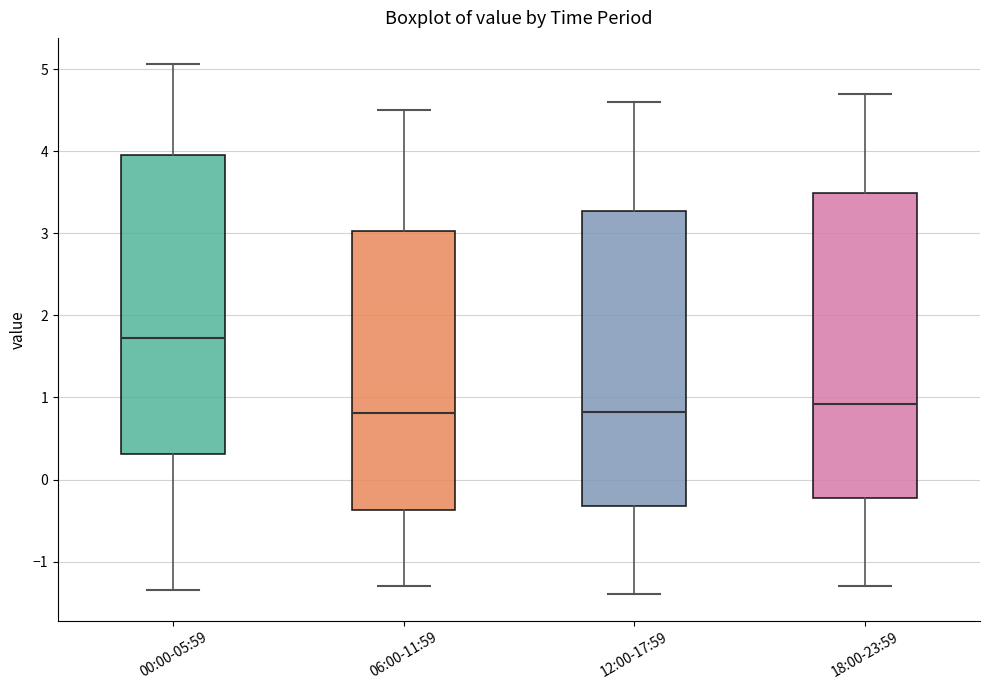

Where does the lower whisker of the box for 06:00-11:59 end on the y-axis? The values are not printed on the chart, so give them approximately, as read against the axis.

-1.3